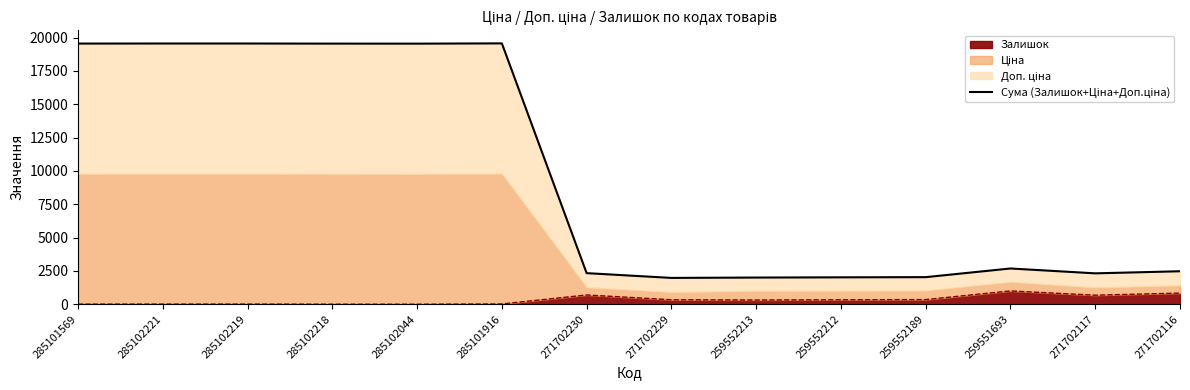

List the labels in order of value, smallest first.

271702229, 259552213, 259552212, 259552189, 271702117, 271702230, 271702116, 259551693, 285102044, 285102218, 285101569, 285102221, 285102219, 285101916